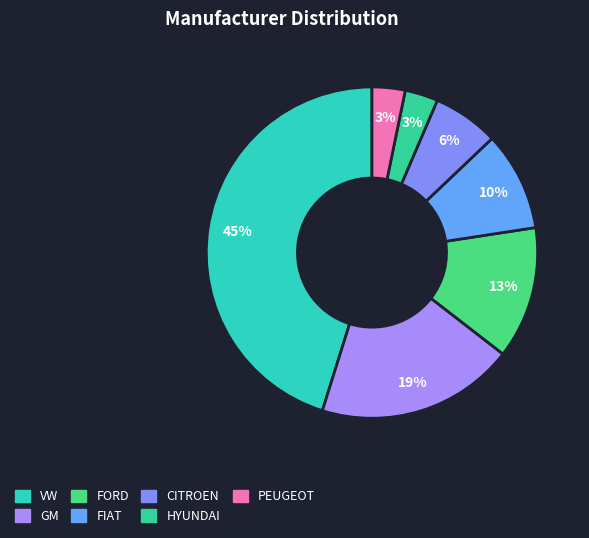

Between CITROEN and FIAT, which is larger?

FIAT